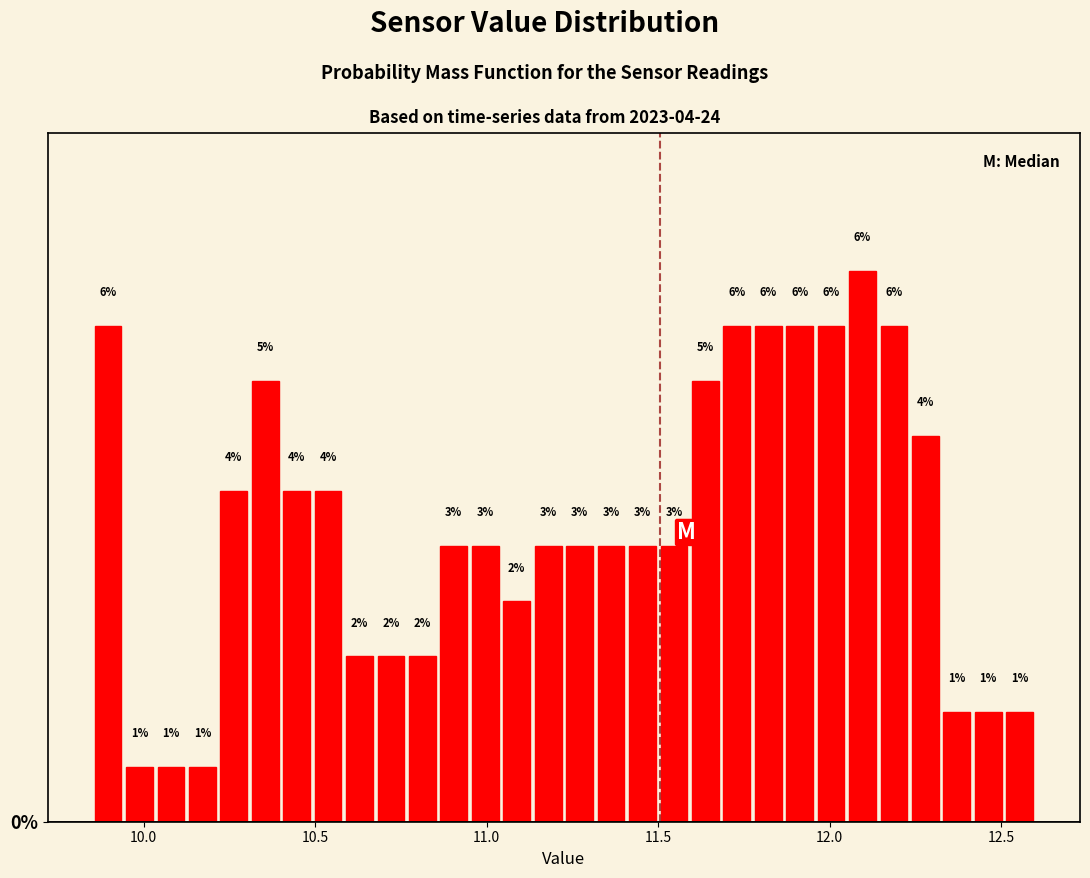

Around what value on the x-axis is the tallest bar? Give the approximate position of its centre, as read against the axis.

12.10